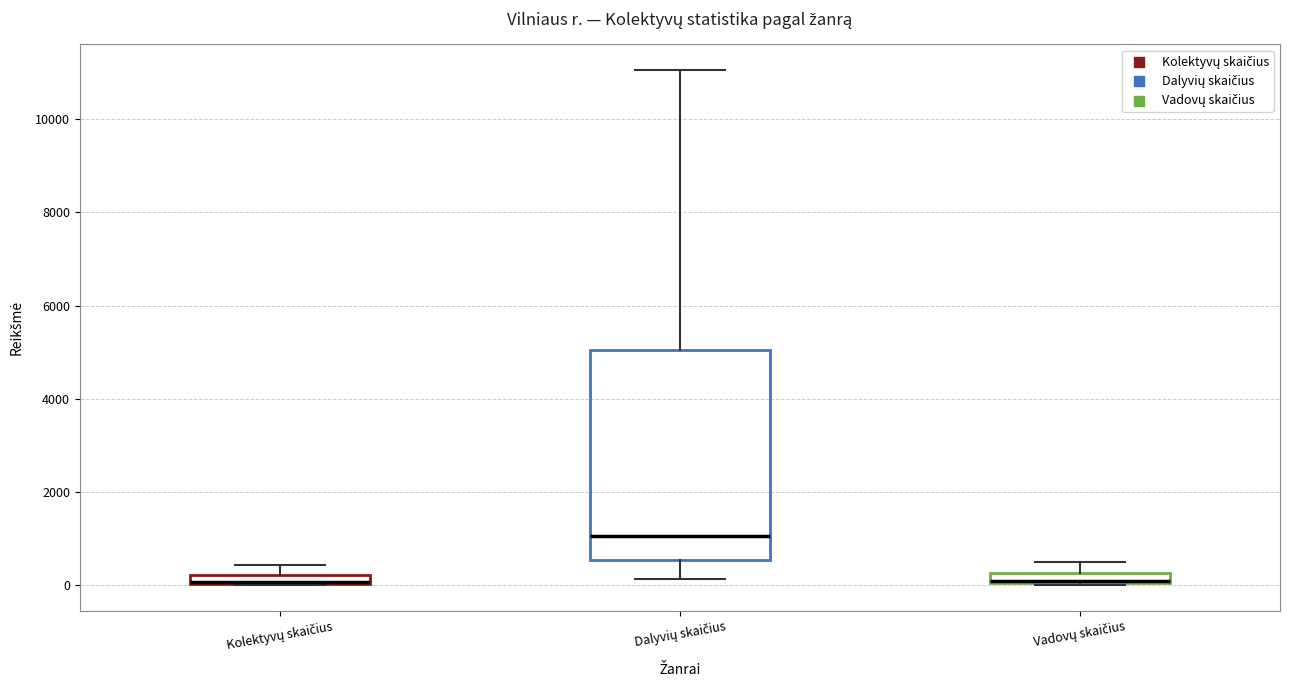

Where does the median line of the box for Dalyvių skaičius sit on the y-axis? The values are not printed on the chart, so give them approximately, as read against the axis.

1000